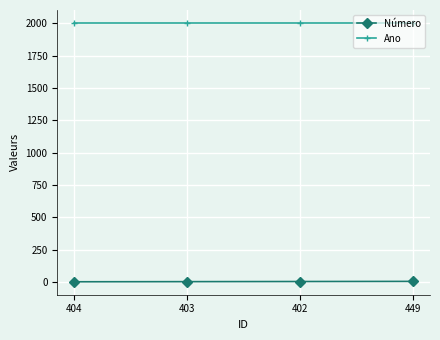

What is the sum of all Ano values?

8008